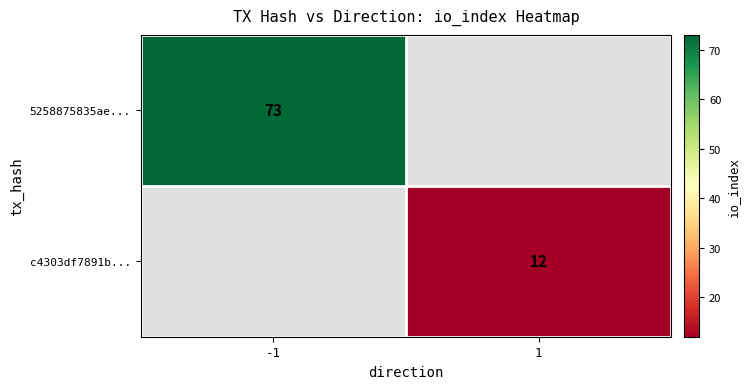

True or false: 5258875835ae... has a value of 73 at -1.

True